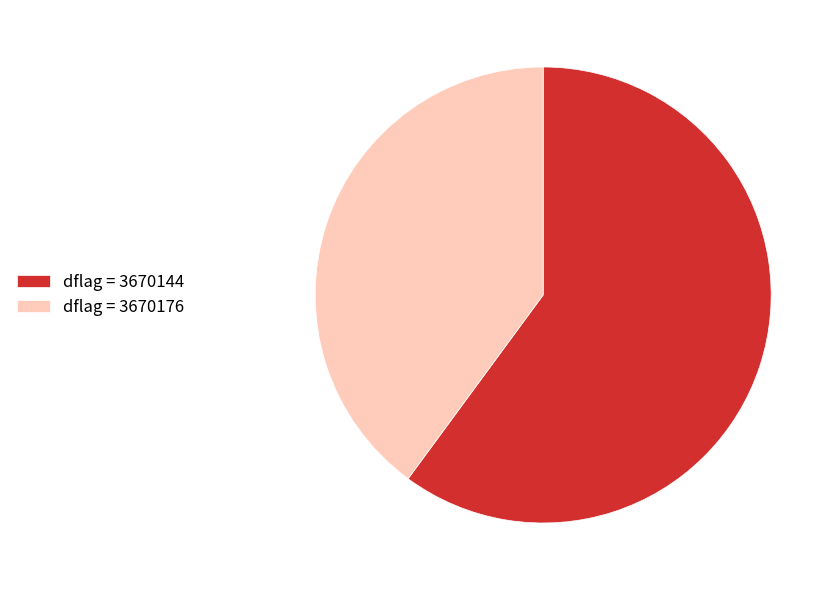

Rank the categories by value from lowest to highest.

dflag = 3670176, dflag = 3670144